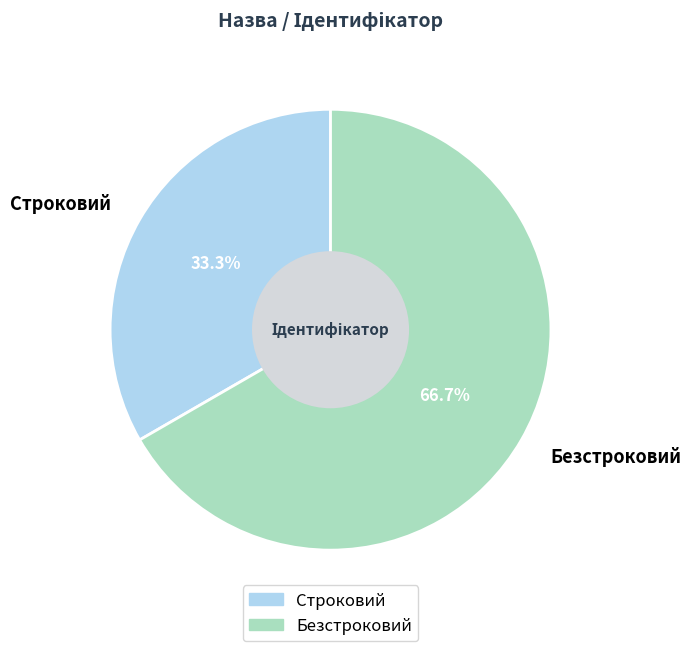

Count the number of slices in the pie.

2